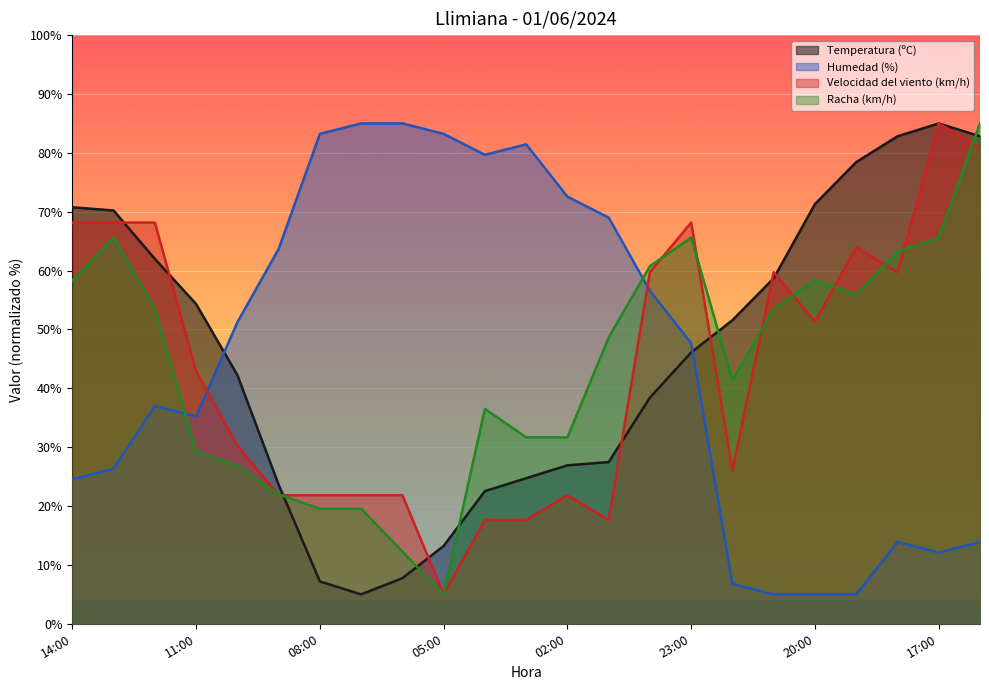

Which series changed the most between 11:00 and 01:00?

Humedad (%)